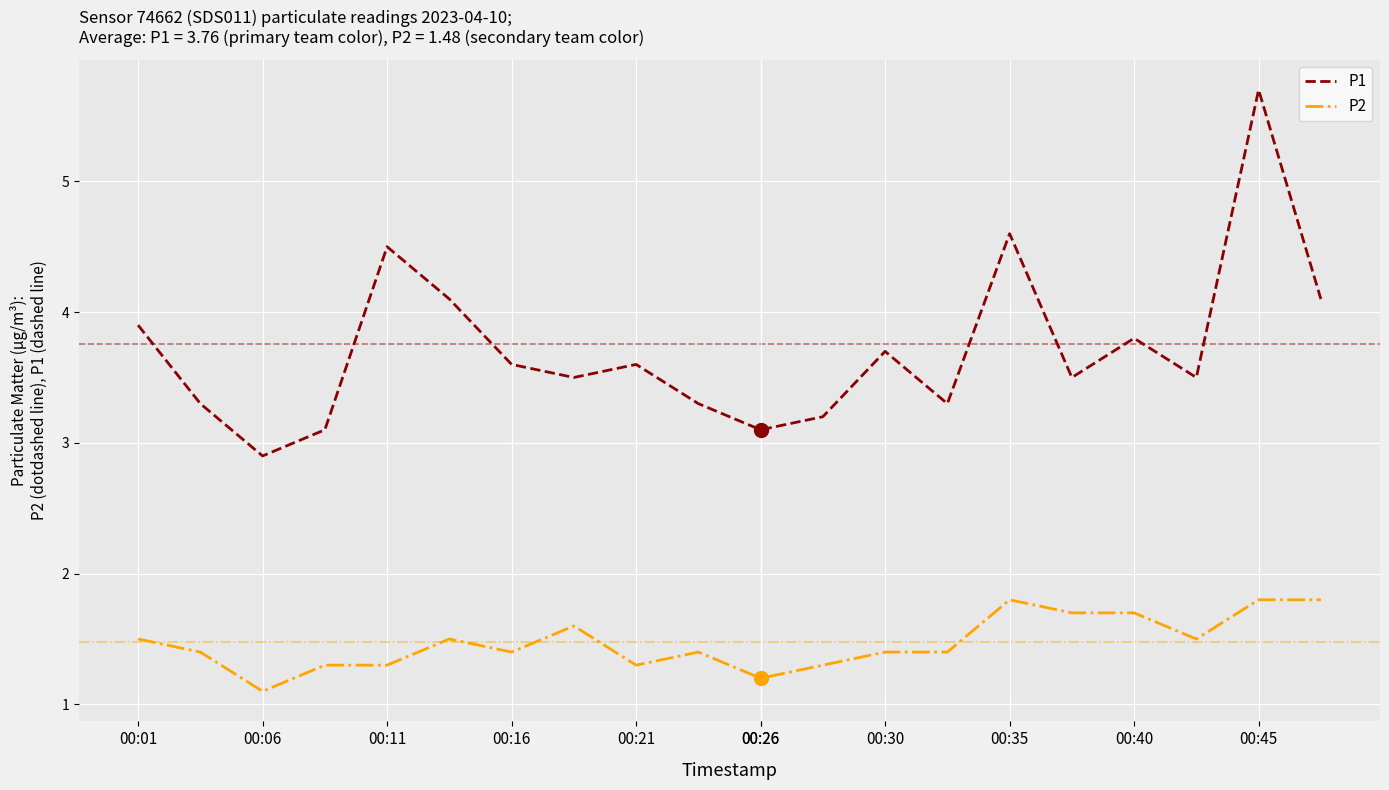

Rank the series by their average value, from highest to lowest.

P1, P2